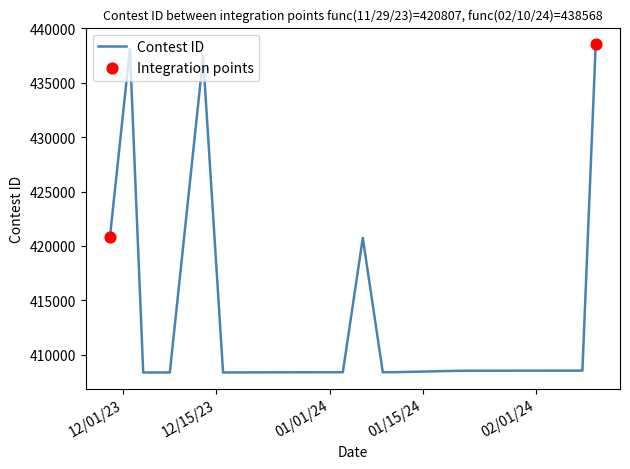

What is the change in value from 12/4/23 to 1/6/24?

+12379